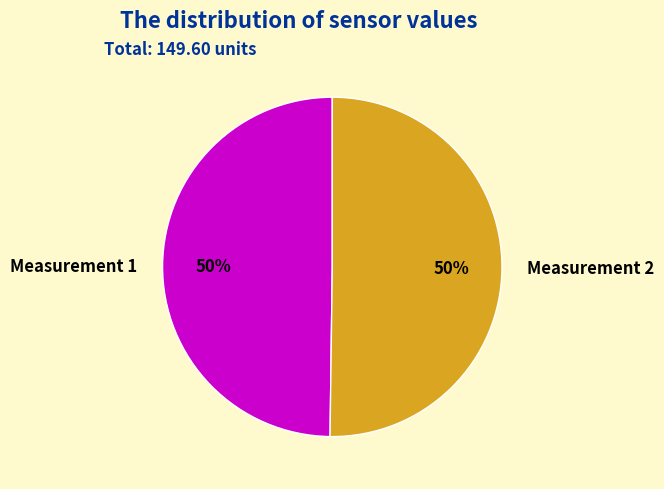

The Measurement 1 slice represents 50% of the pie. True or false?

True